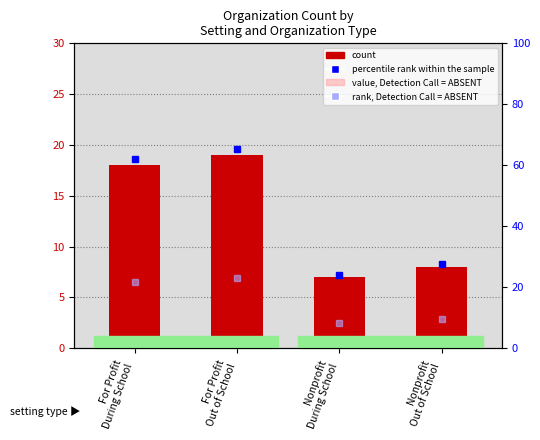

Is it true that count equals 18.0 at For Profit
During School?

True